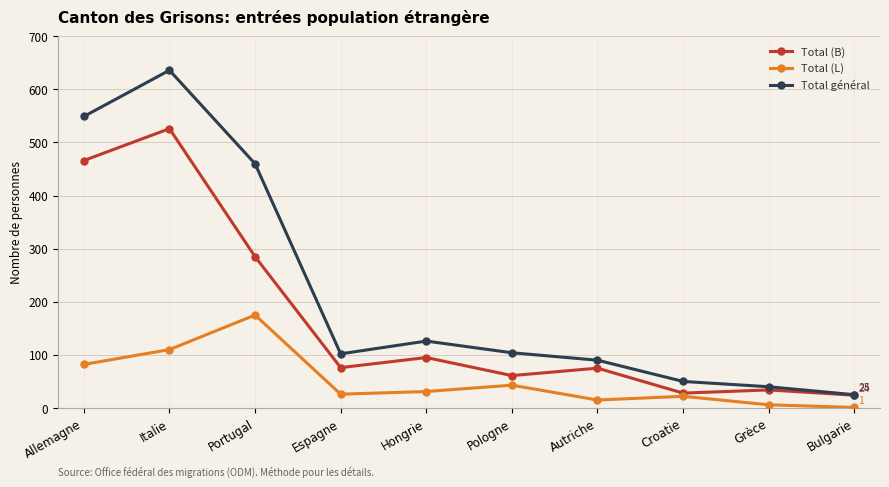

What is the maximum value for Total général?

636